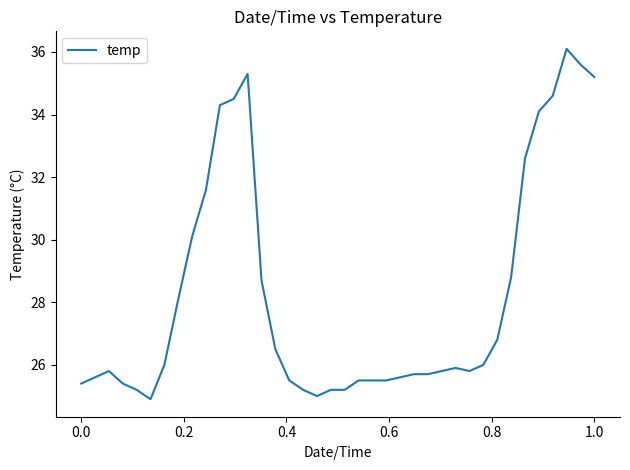

What is the difference between the maximum and minimum values?

11.2